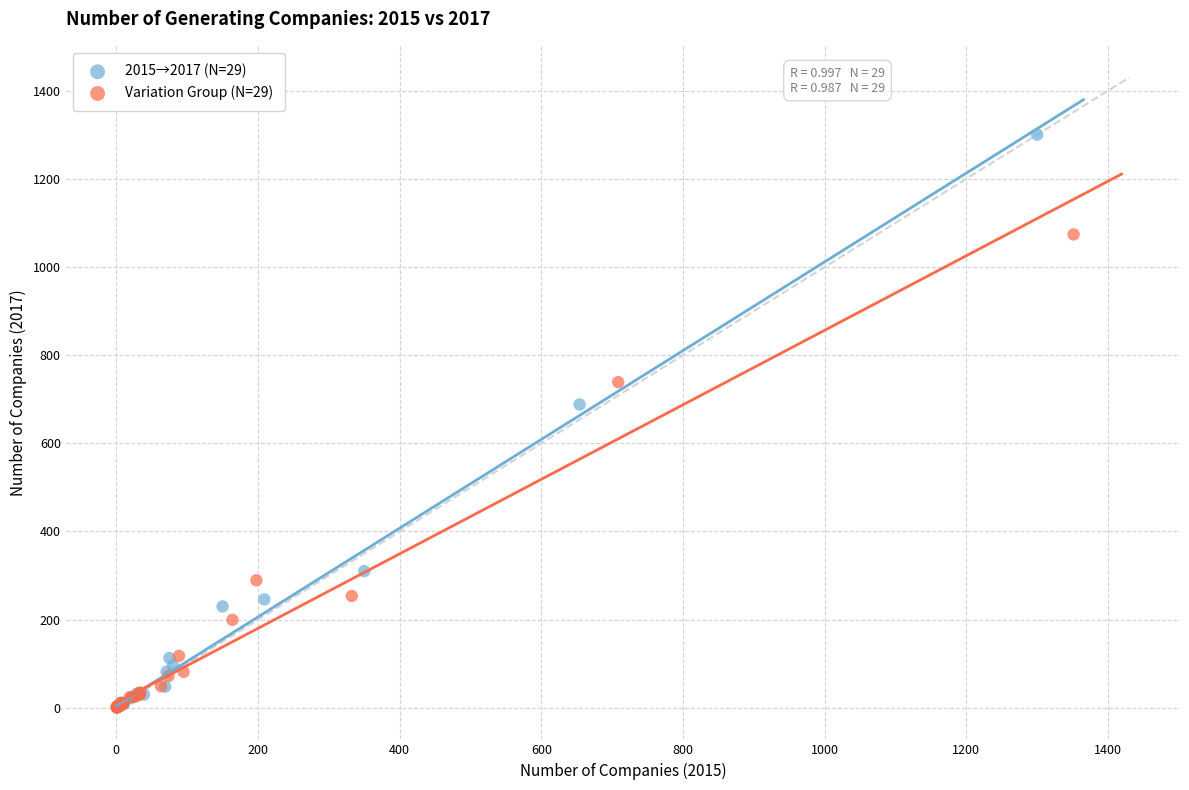

Which series has the widest spread of Y values?

2015→2017 (N=29)